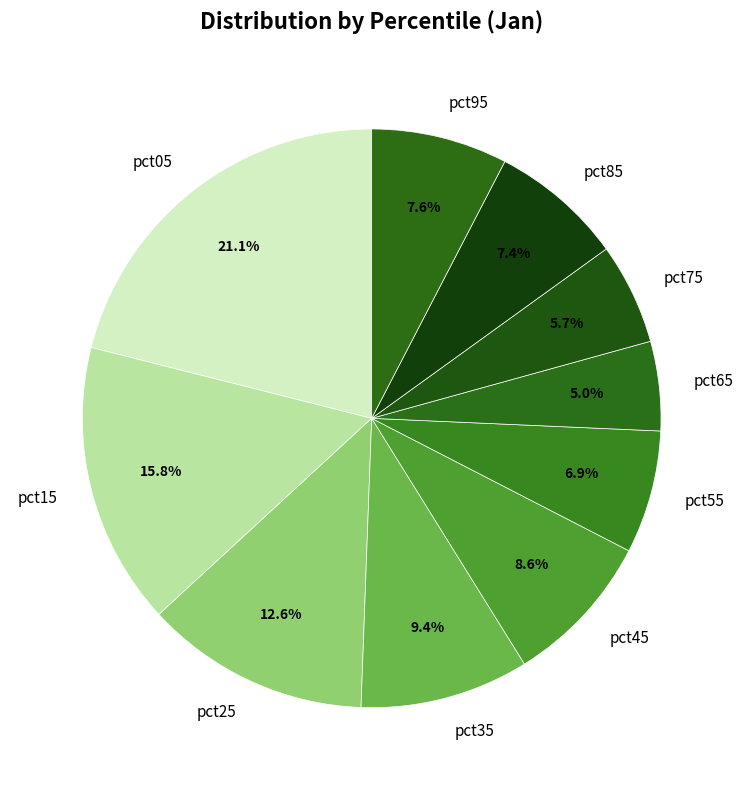

Which category has the biggest portion of the pie?

pct05